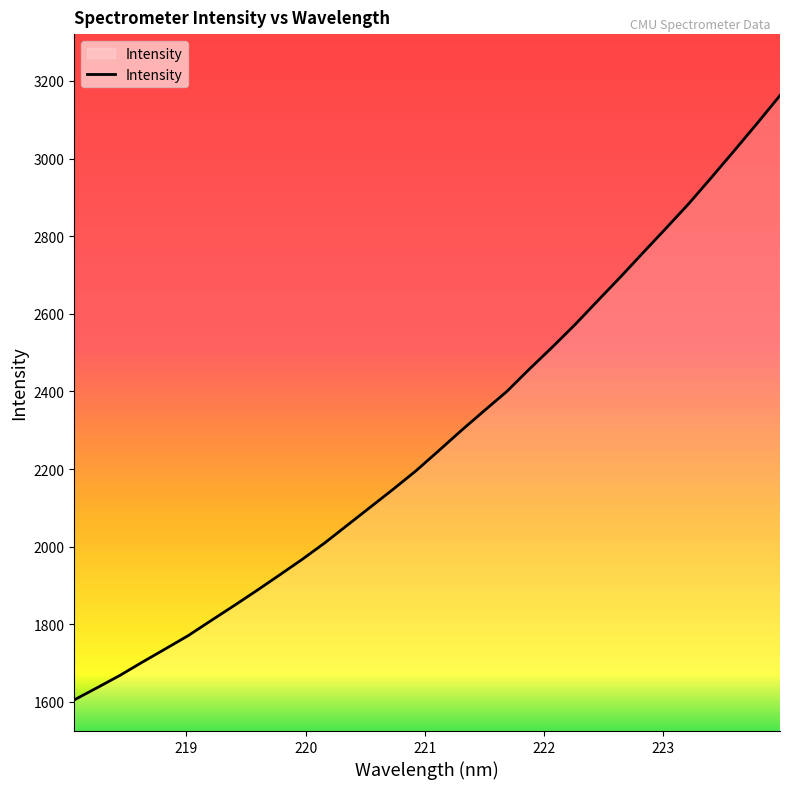

What is the difference between the maximum and minimum values?

1557.3